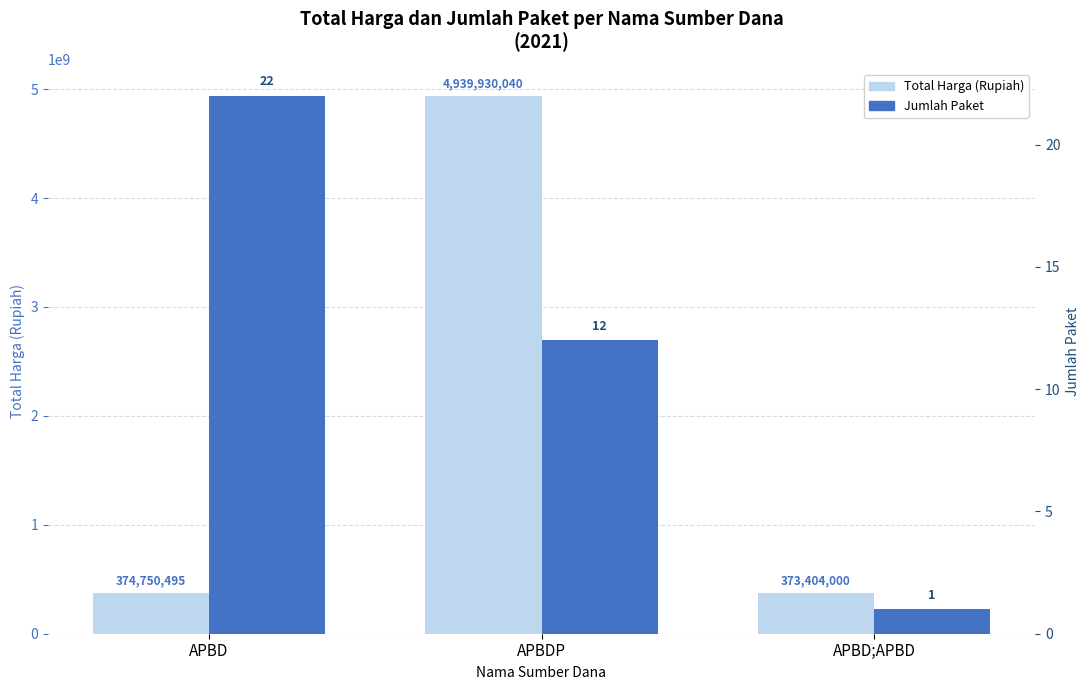

How many values in the Jumlah Paket series exceed 12?

1